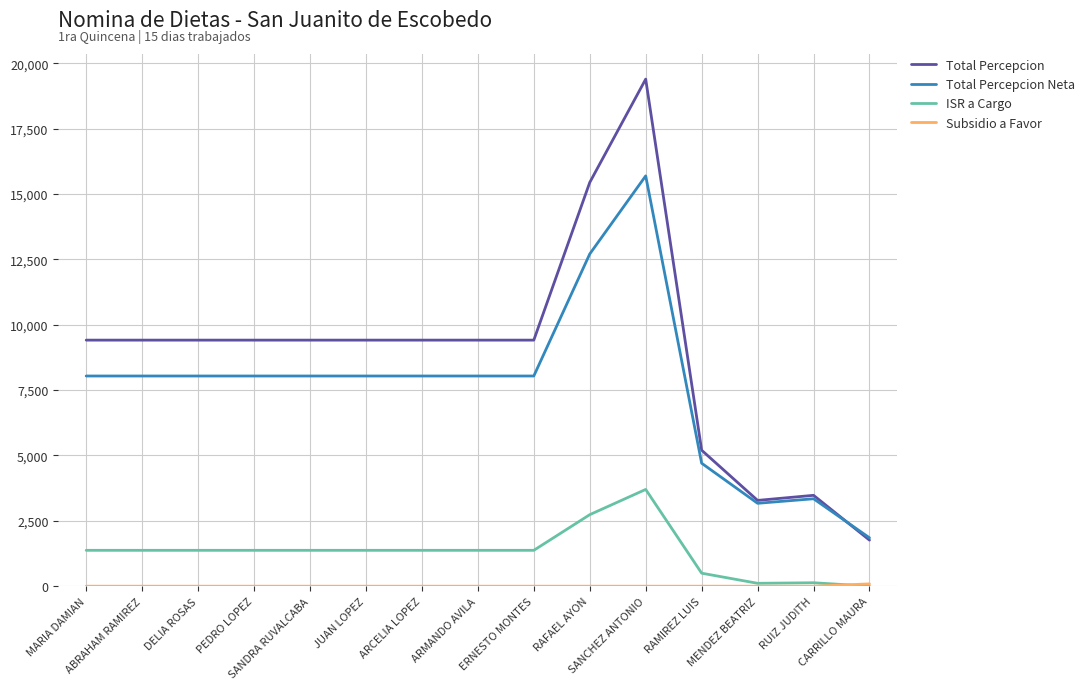

What is the approximate value of Total Percepcion at ARMANDO AVILA?

9410.0